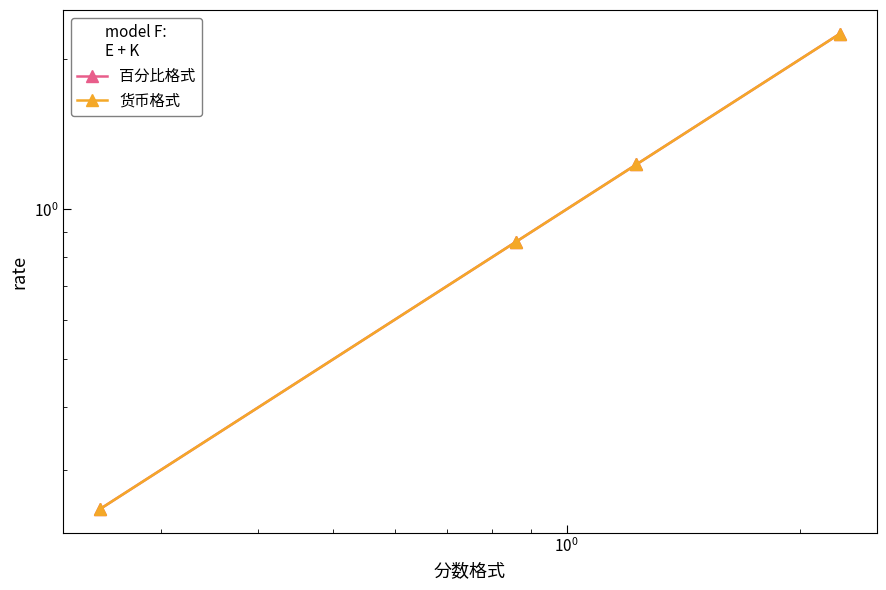

Rank the series by their maximum value, from highest to lowest.

百分比格式, 货币格式